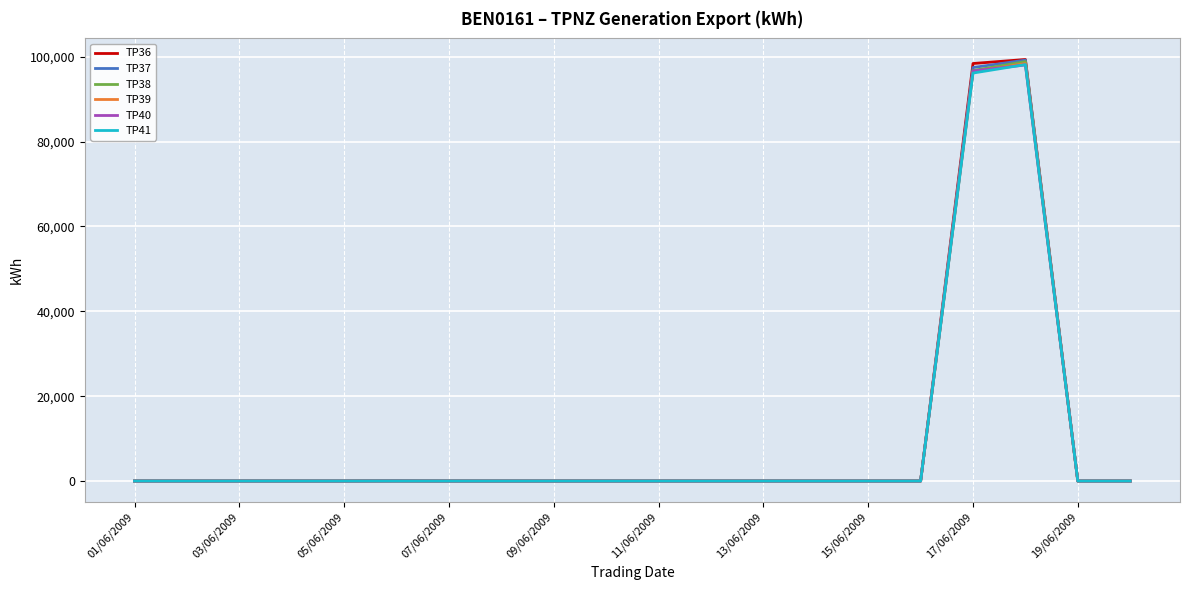

Which series has the widest spread of values?

TP36